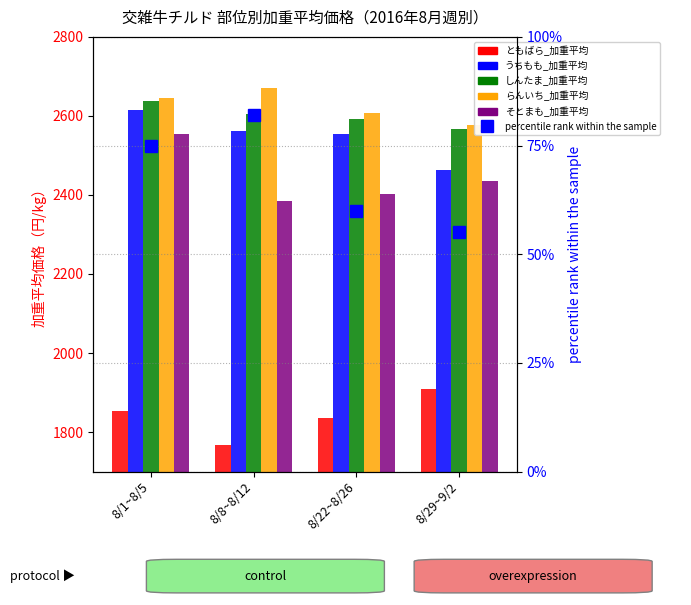

What is the total value across all series at 8/1~8/5?

12382.7